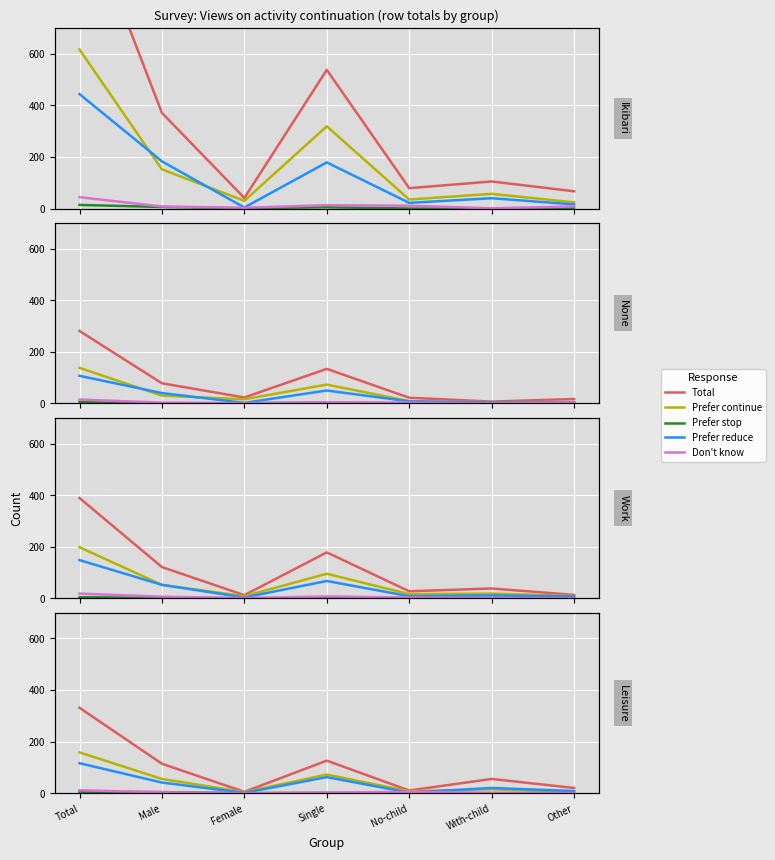

Is this an area chart (filled region under the line)?

No